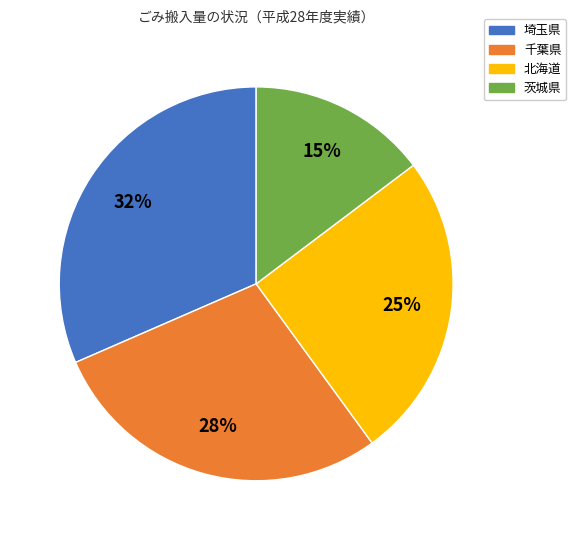

Do 北海道 and 埼玉県 together represent more than half of the pie?

Yes